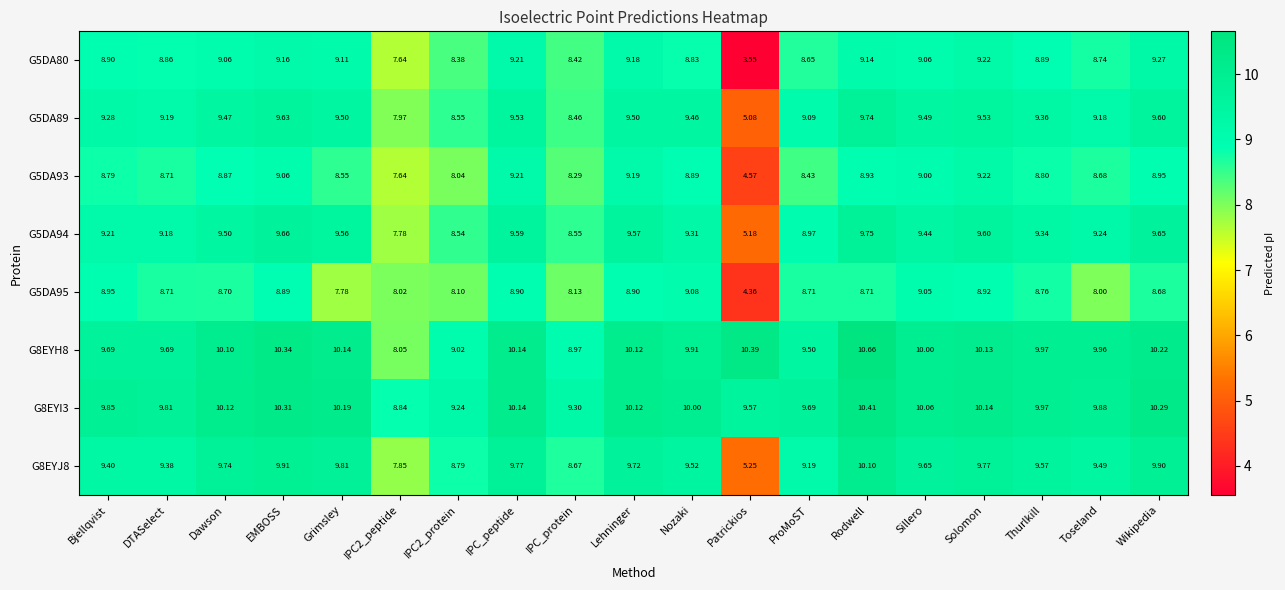

What is the total value across all series at Grimsley?

74.6